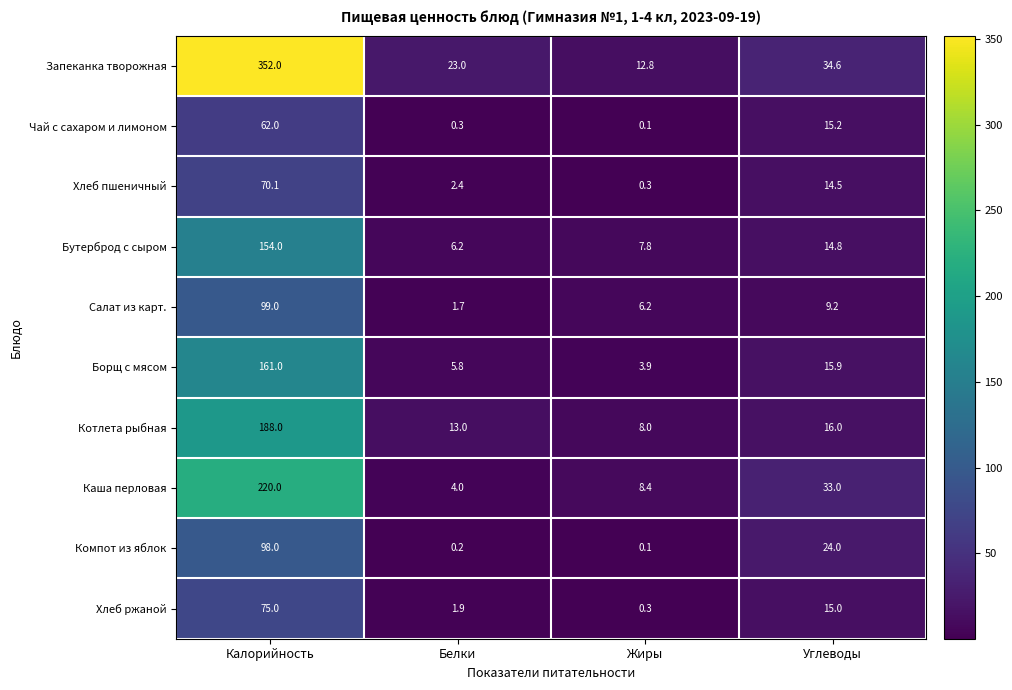

True or false: Салат из карт. has a value of 99.0 at Калорийность.

True